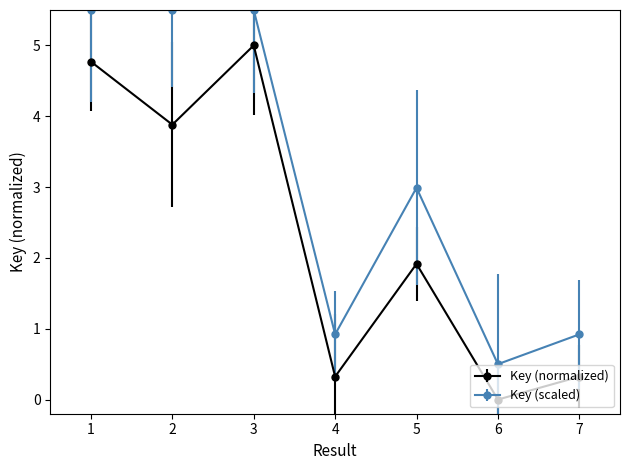

What is the total value across all series at 1?

10.3